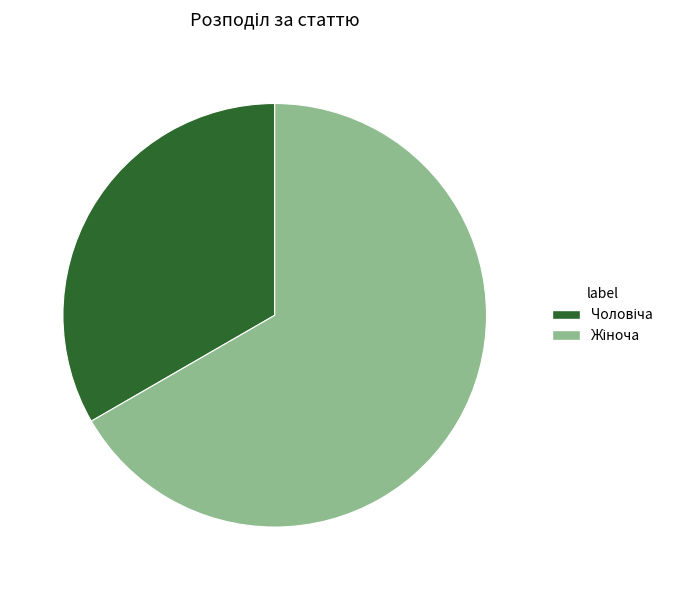

Is there any slice that represents more than half of the pie?

Yes